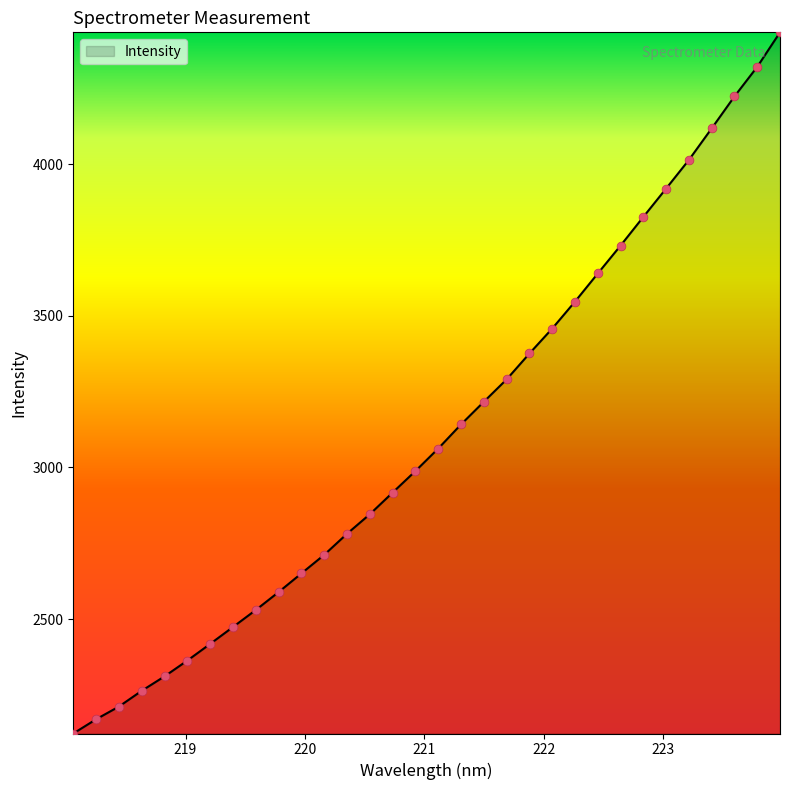

What is the difference between the maximum and minimum values?

2311.4